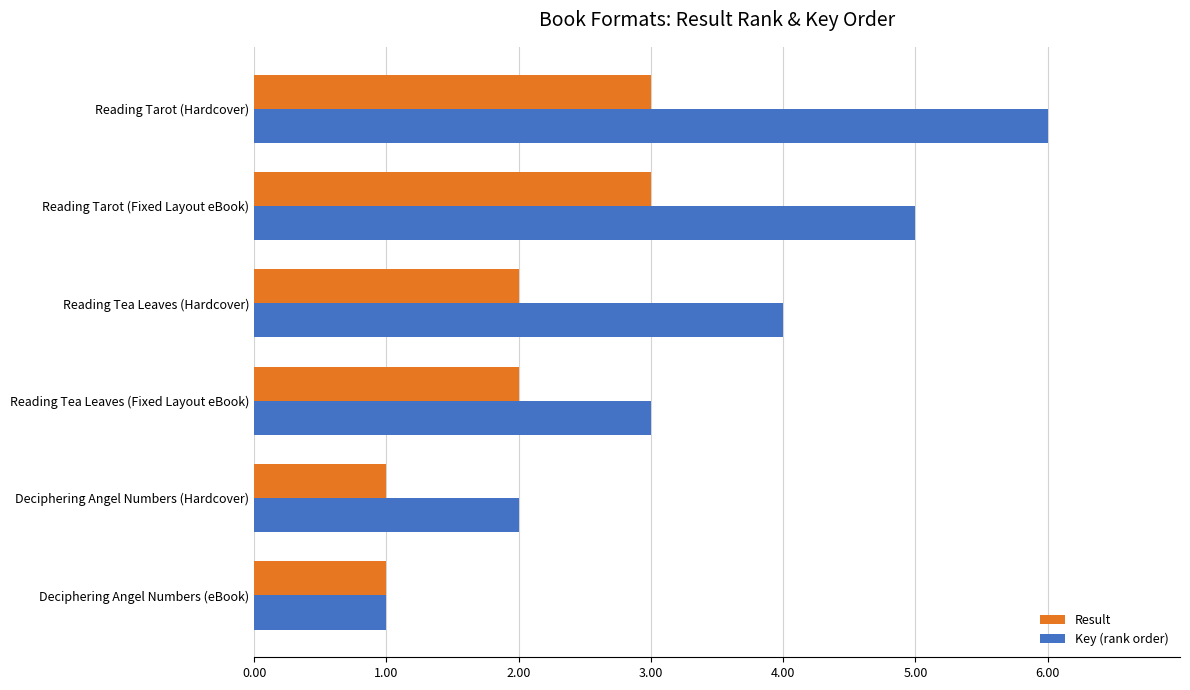

Rank the series by their average value, from highest to lowest.

Key (rank order), Result